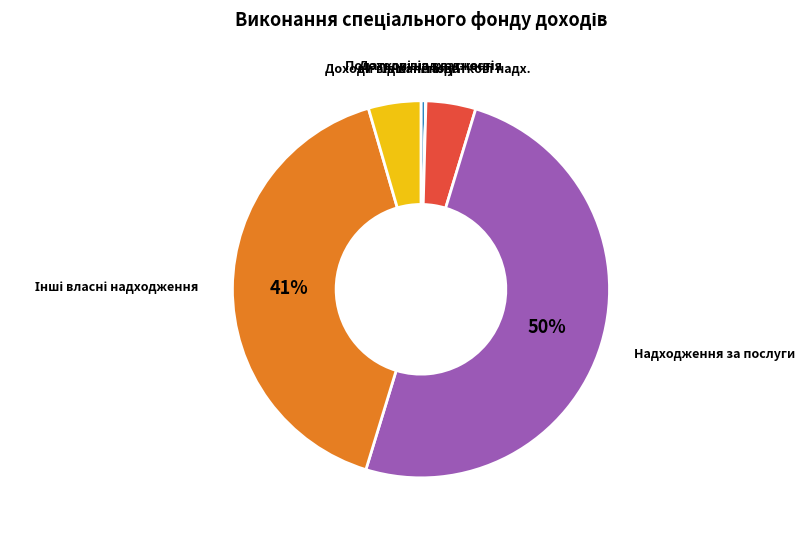

To the nearest percent, what is the average slice percentage?

17%